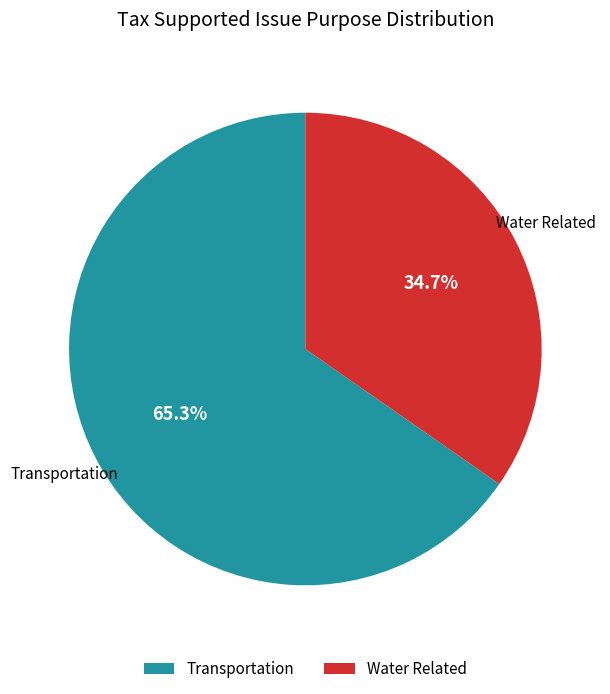

What is the majority slice?

Transportation